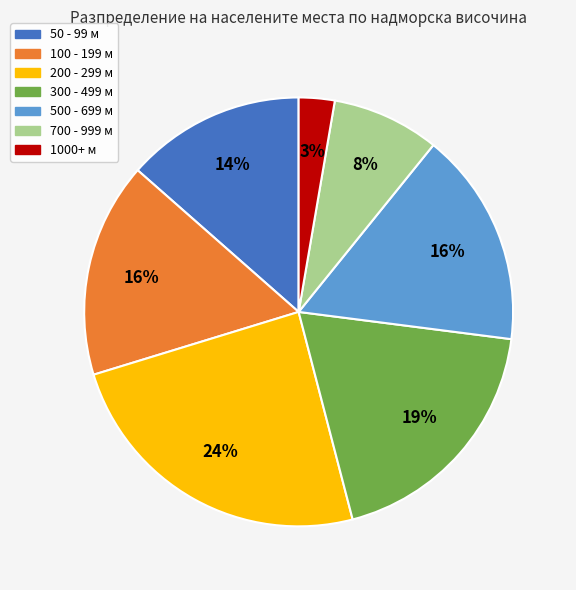

To the nearest percent, what is the average slice percentage?

14%